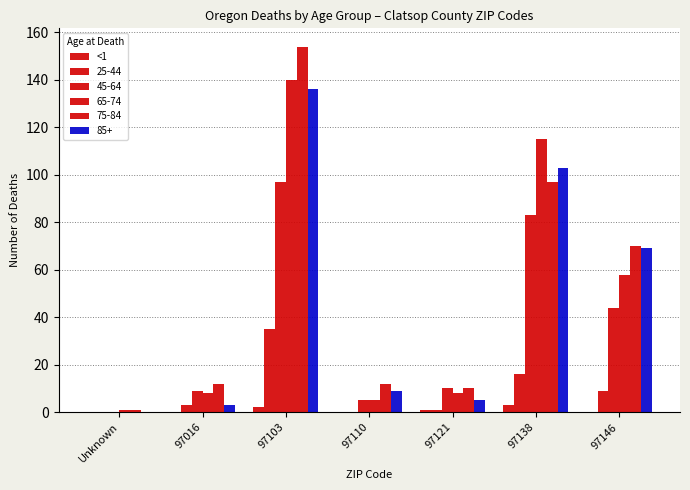

What is the label of the 3rd bar from the left?

97103